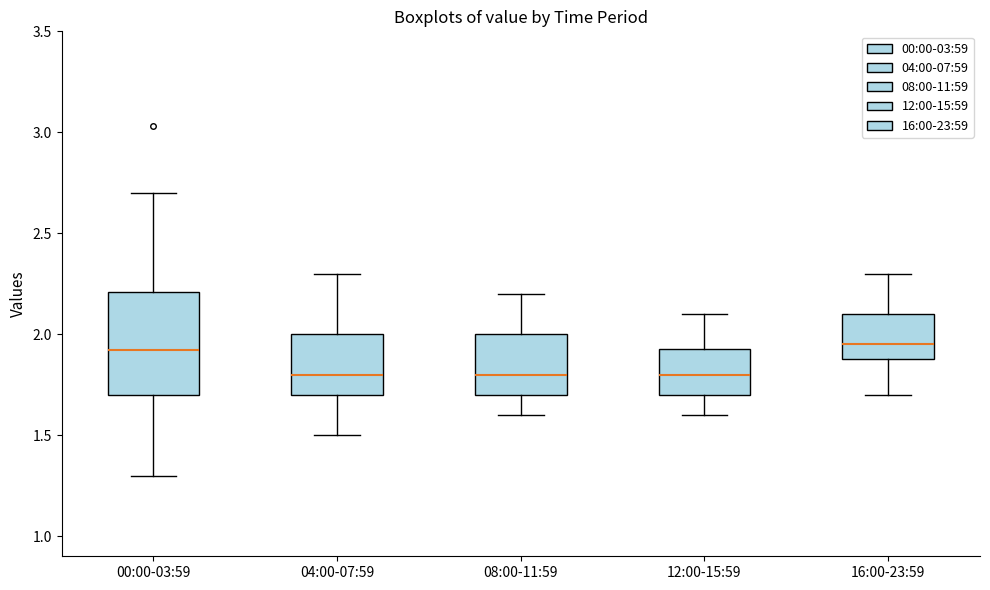

Reading left to right, read every box against the y-axis: the position of its median line, the range the box covers, and the ends of its whiskers. The values are not printed on the chart, so give them approximately, as read against the axis.

00:00-03:59: median 1.90, box 1.70 to 2.20, whiskers 1.30 to 2.70
04:00-07:59: median 1.80, box 1.70 to 2.00, whiskers 1.50 to 2.30
08:00-11:59: median 1.80, box 1.70 to 2.00, whiskers 1.60 to 2.20
12:00-15:59: median 1.80, box 1.70 to 1.95, whiskers 1.60 to 2.10
16:00-23:59: median 1.95, box 1.90 to 2.10, whiskers 1.70 to 2.30